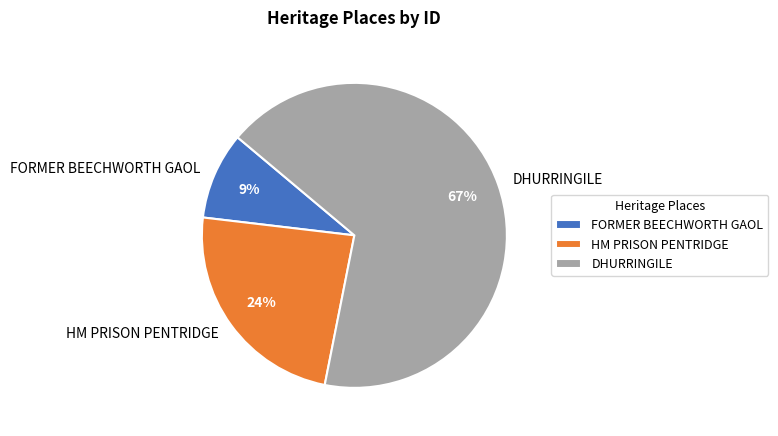

To the nearest percent, what portion does HM PRISON PENTRIDGE represent?

24%